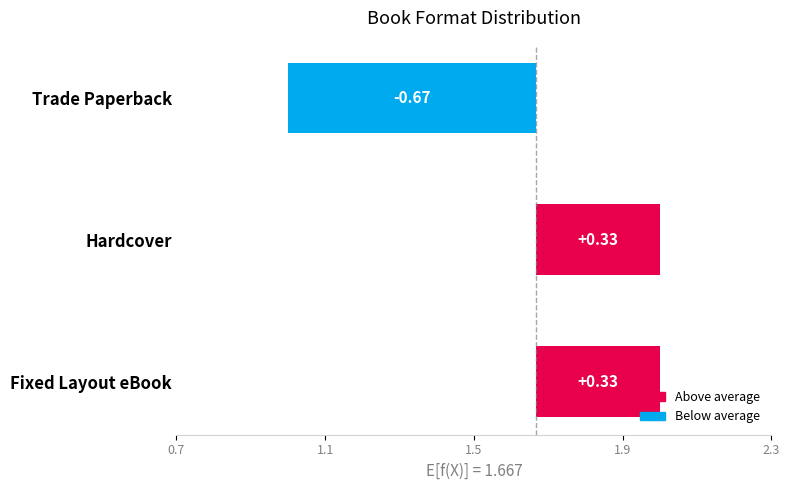

At which category does the chart reach its minimum across all series?

Trade Paperback